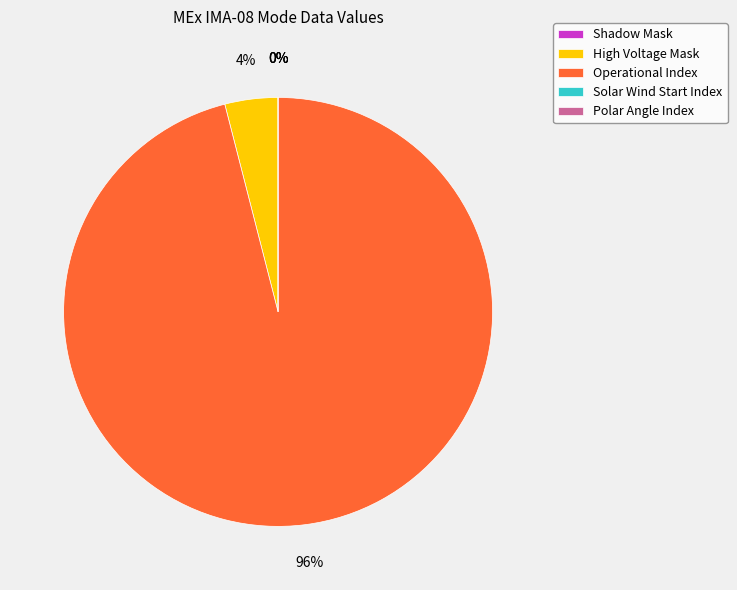

Which has a higher value, Solar Wind Start Index or Shadow Mask?

Solar Wind Start Index